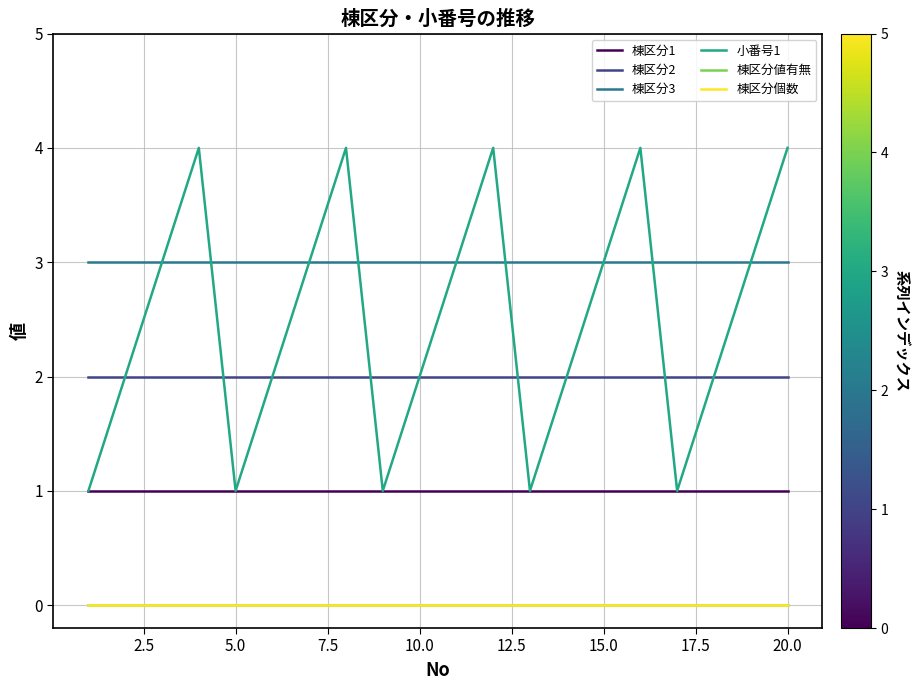

How many lines are shown in the chart?

6